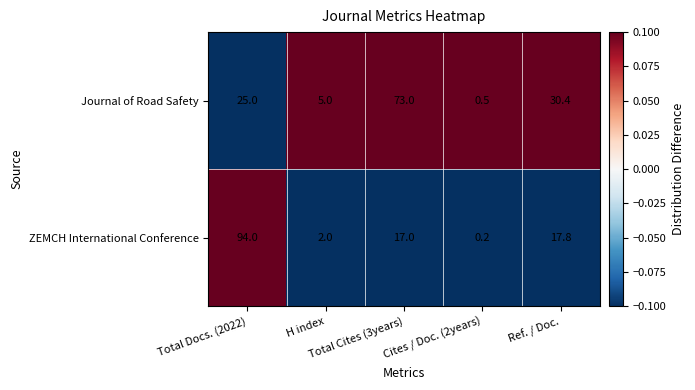

What is the difference between the highest and lowest values at Ref. / Doc.?

12.6